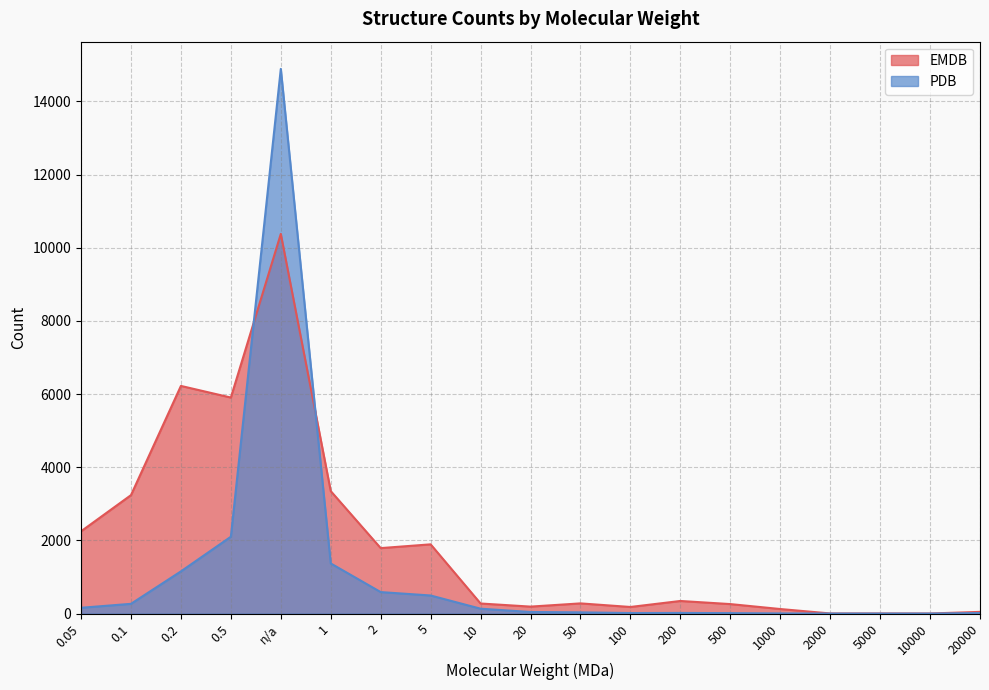

List the series in order of their overall mean, lowest first.

PDB, EMDB